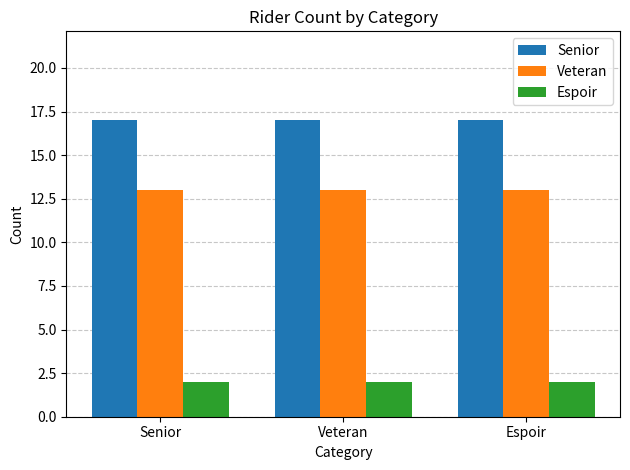

What is the value of the Veteran bar at the 3rd from the left?

13